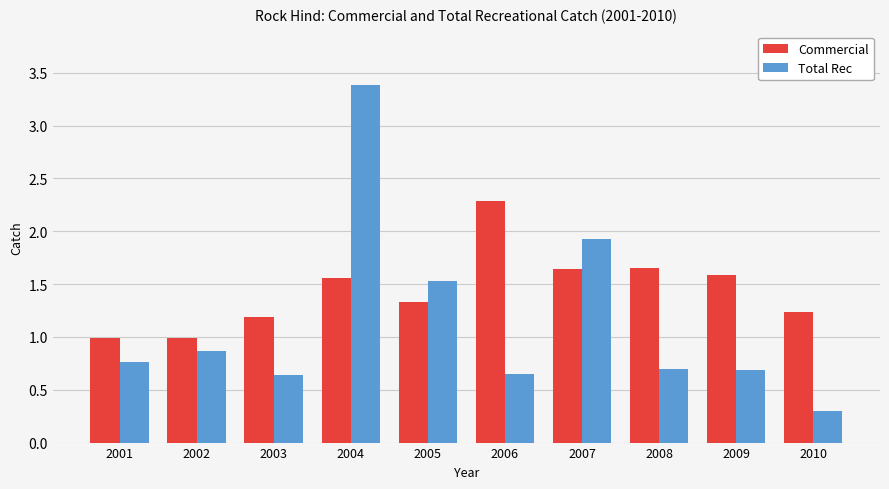

Does the chart contain stacked bars?

No